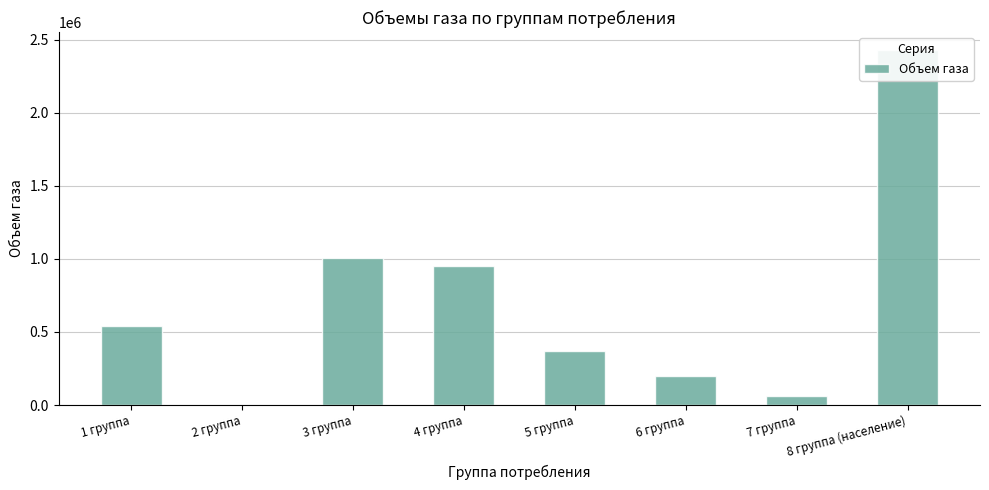

List the labels in order of value, largest first.

8 группа (население), 3 группа, 4 группа, 1 группа, 5 группа, 6 группа, 7 группа, 2 группа